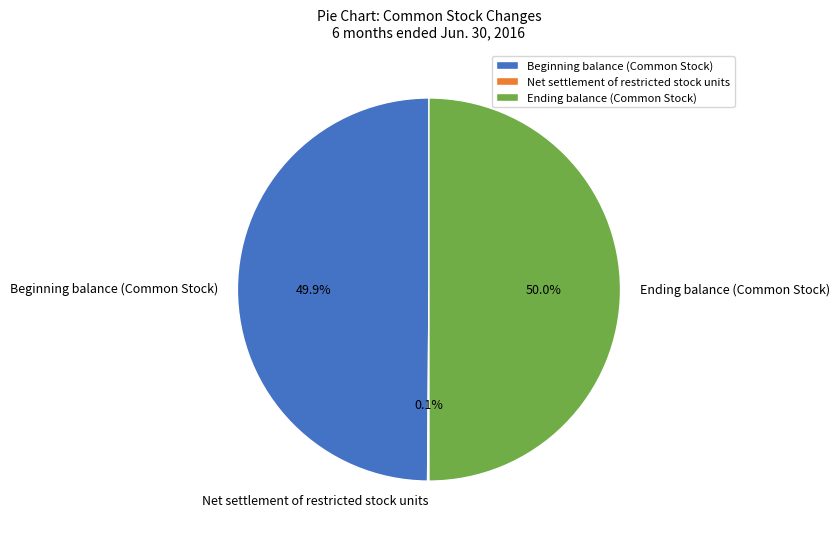

What portion of the pie excludes Beginning balance (Common Stock)?

50.1%